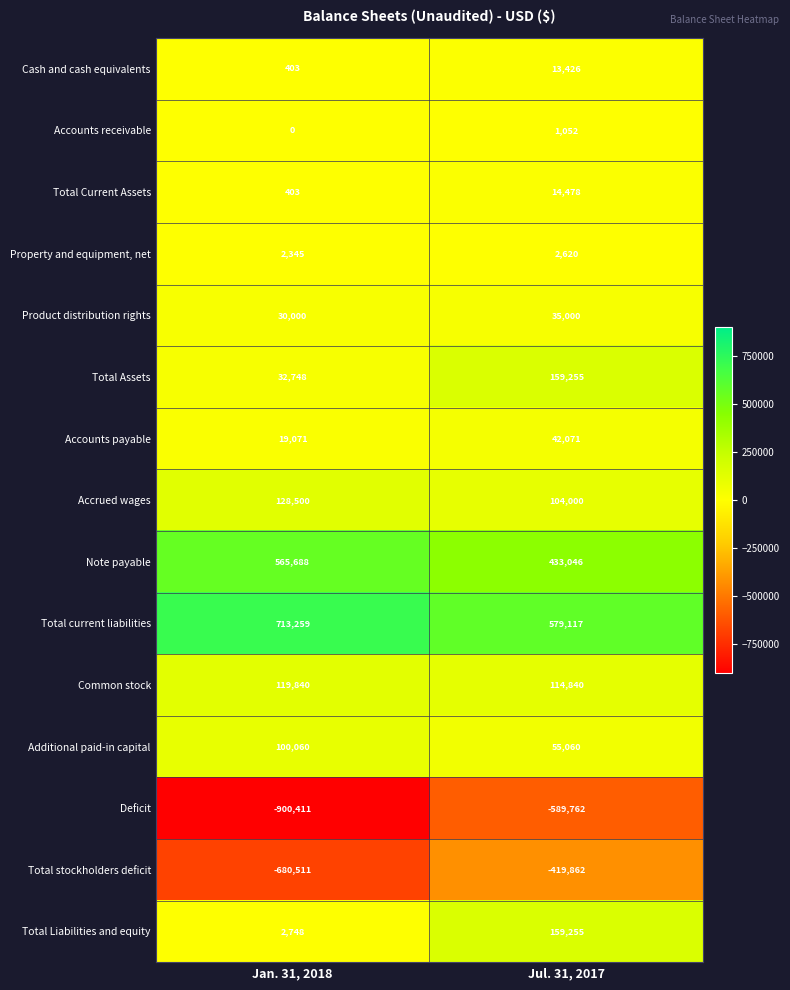

At which category is the sum across all series the highest?

Jul. 31, 2017